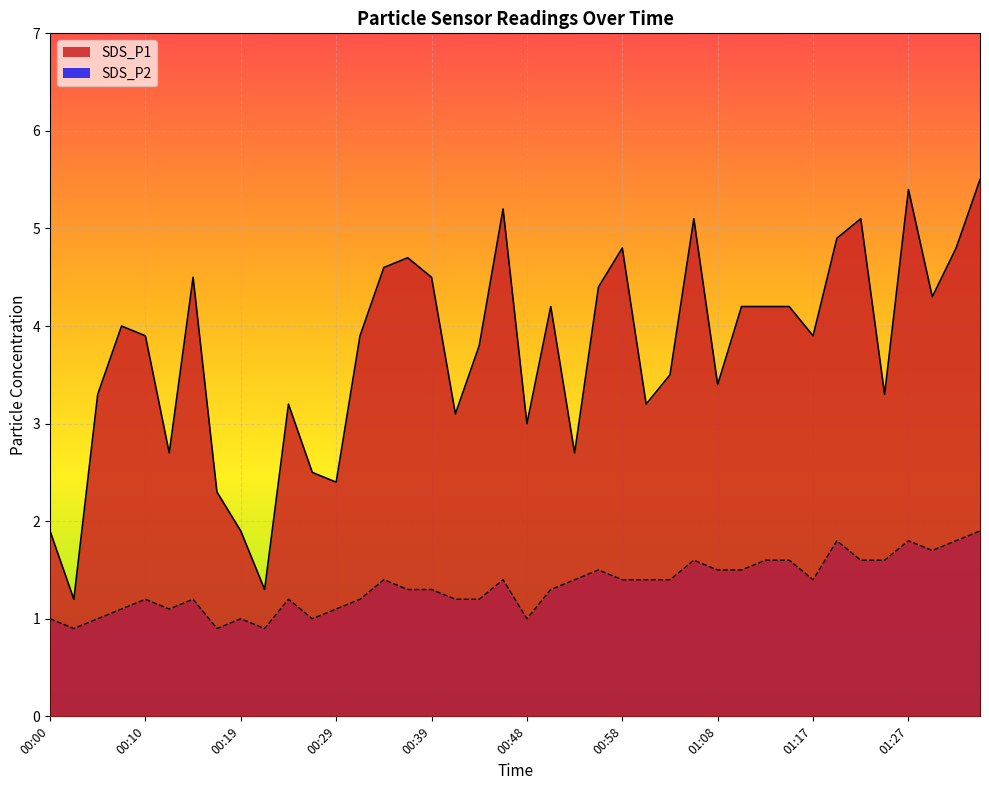

What is the highest value of the SDS_P2 series?

1.9